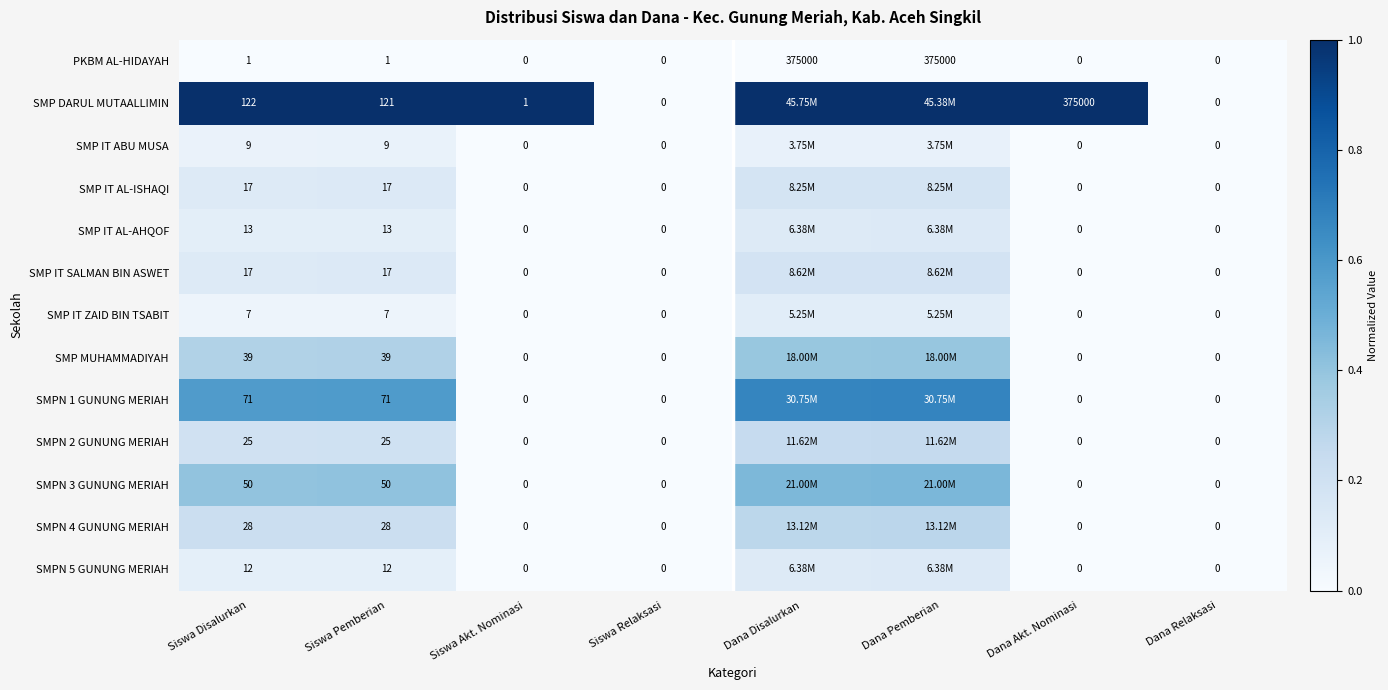

Is the value of SMPN 4 GUNUNG MERIAH at Dana Akt. Nominasi greater than the value of SMP IT SALMAN BIN ASWET at Siswa Pemberian?

No